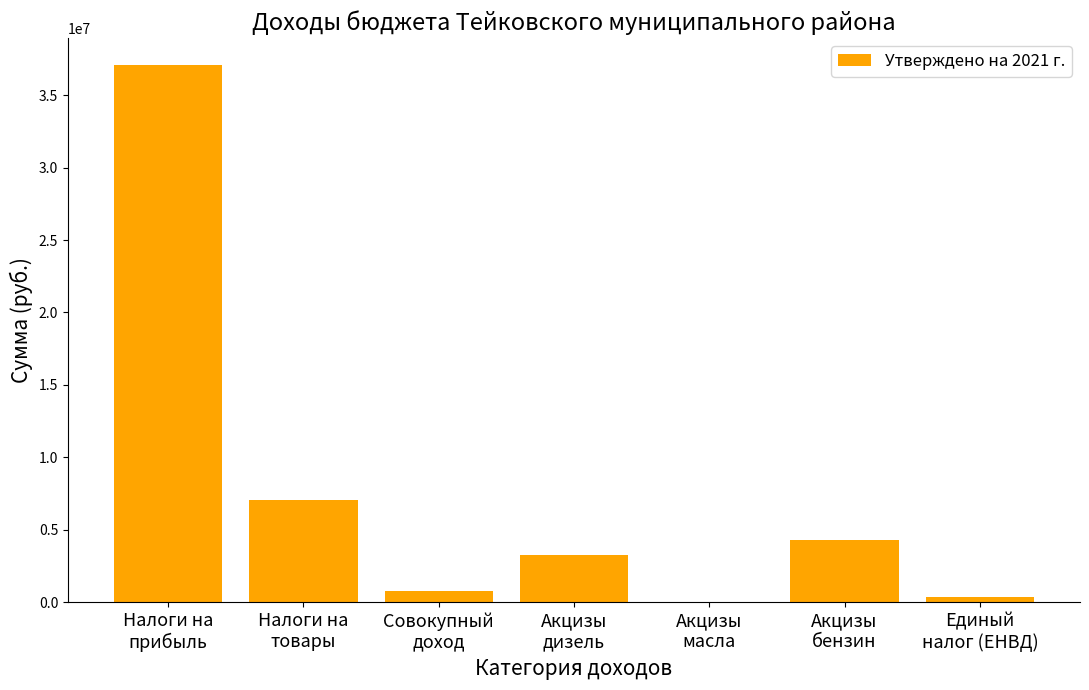

What is the sum of the values at Совокупный
доход and Акцизы
бензин?

5069840